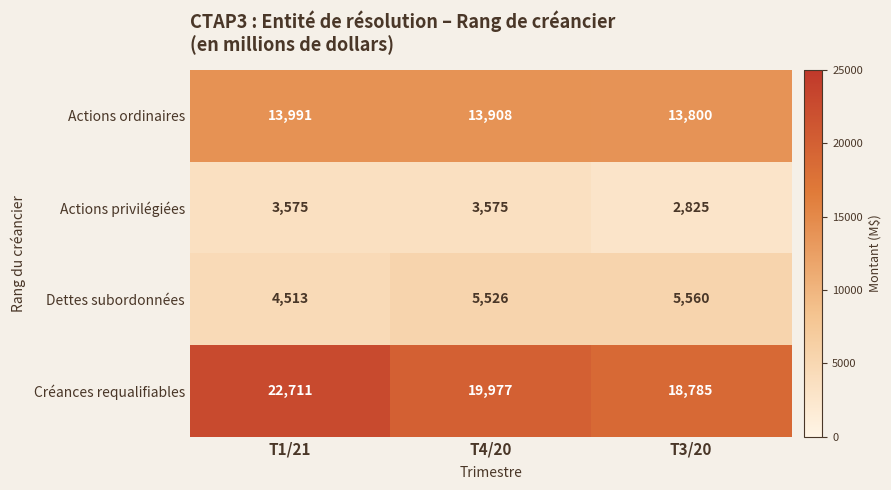

Rank the series by their maximum value, from lowest to highest.

Actions privilégiées, Dettes subordonnées, Actions ordinaires, Créances requalifiables